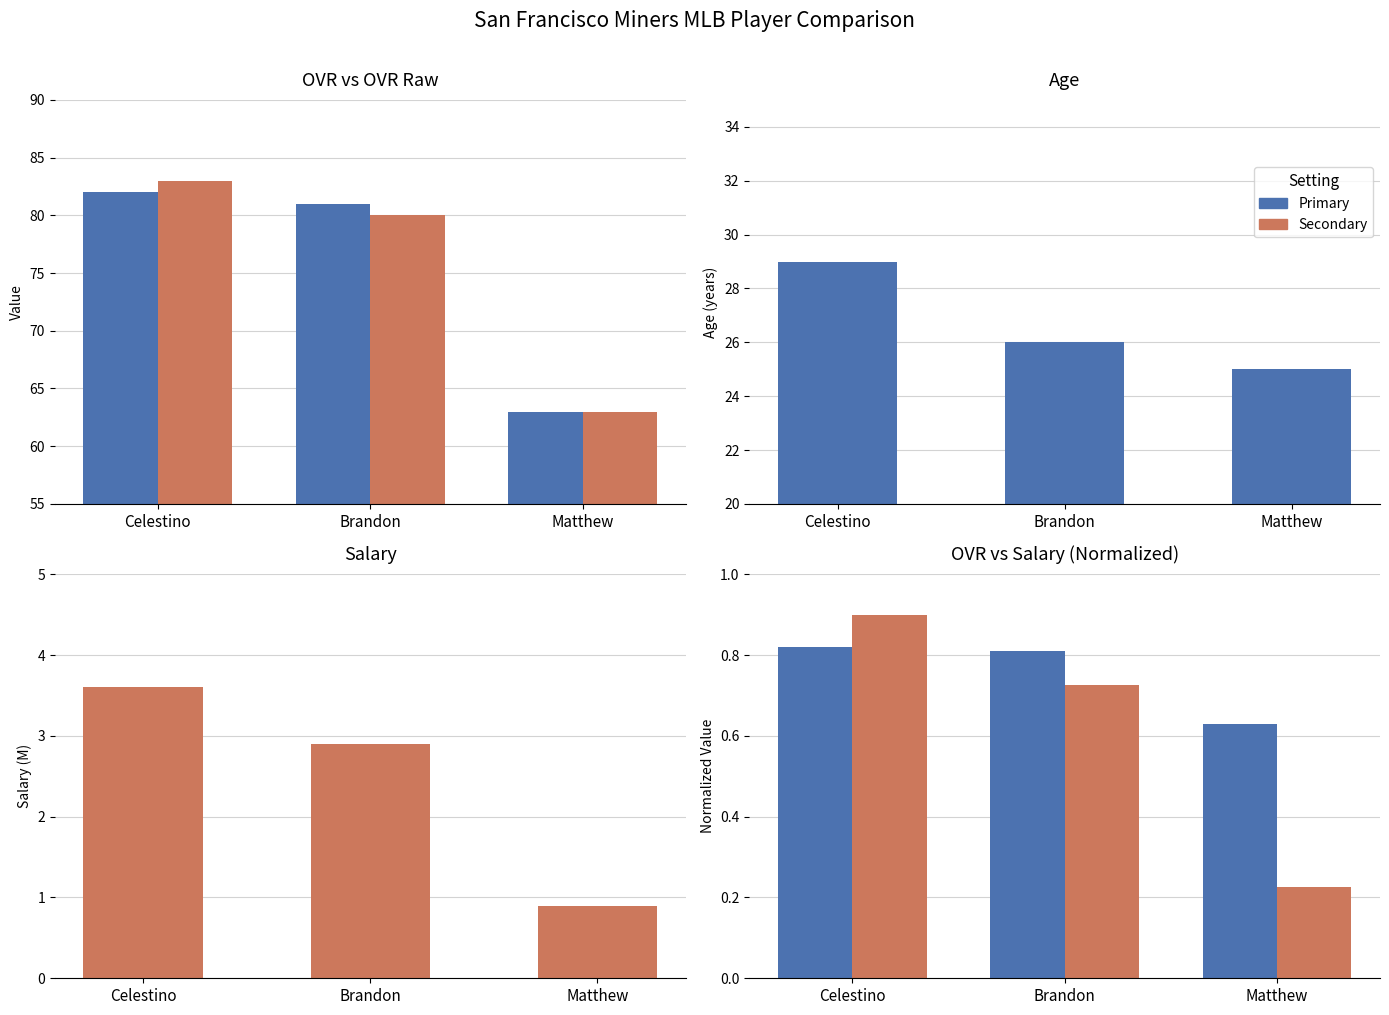

Rank the categories by OVR (norm) value from highest to lowest.

Celestino, Brandon, Matthew